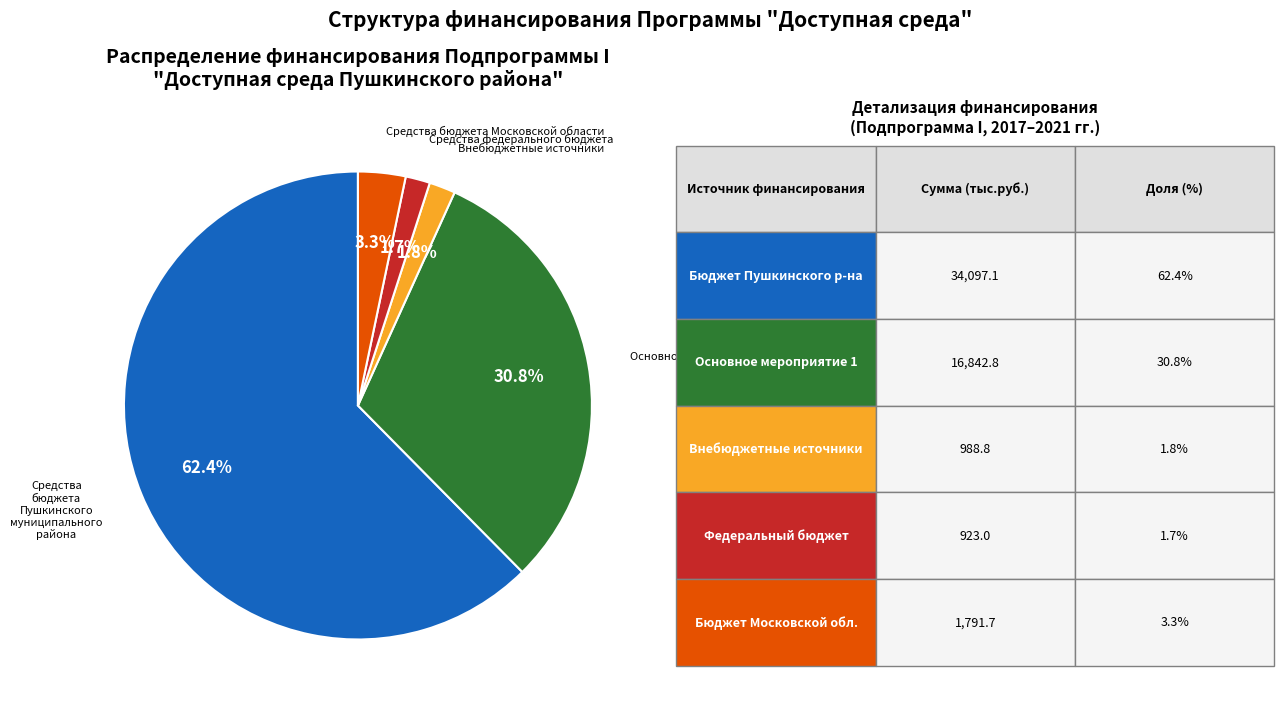

What is the majority slice?

Средства бюджета Пушкинского муниципального района